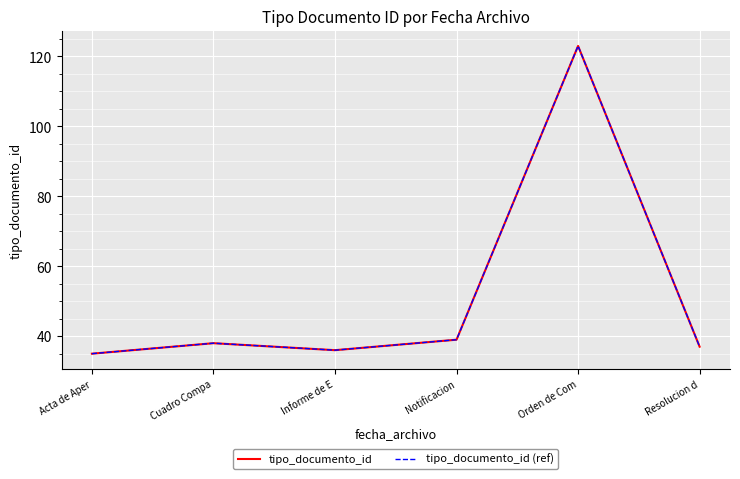

What are all the series names shown in the legend?

tipo_documento_id, tipo_documento_id (ref)